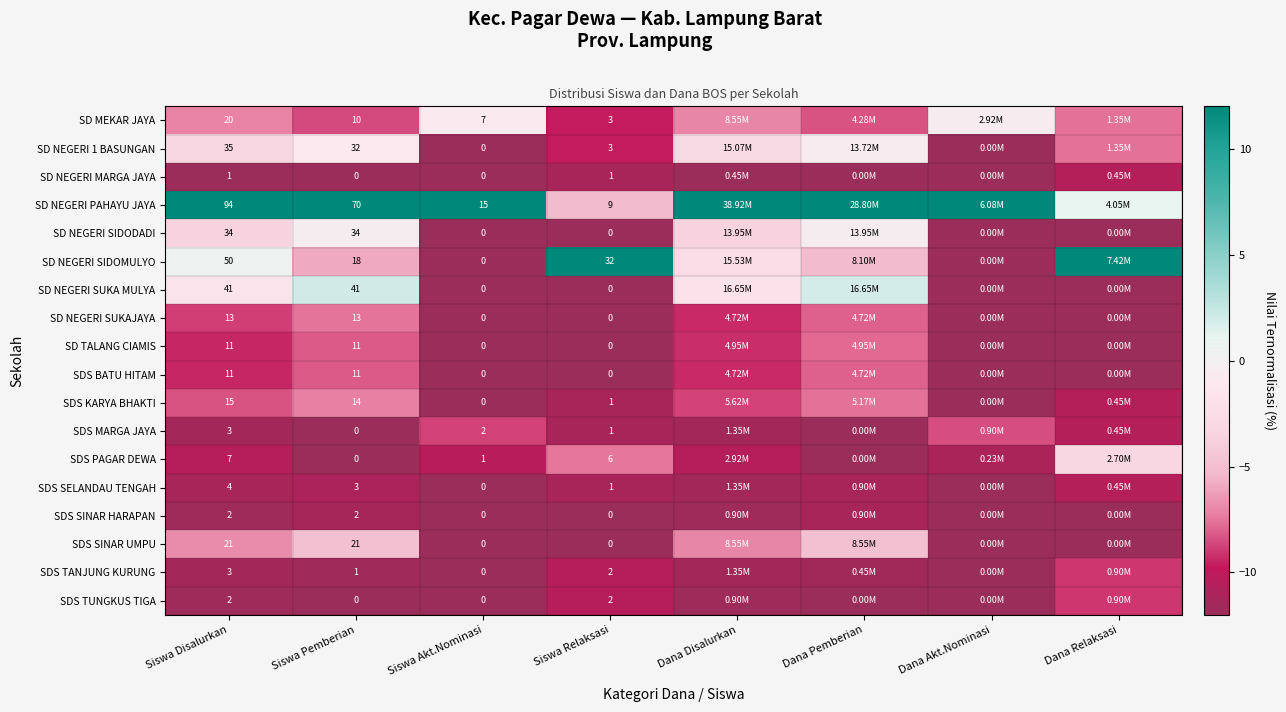

Where is SD NEGERI 1 BASUNGAN nearest to the value -6?

Dana Relaksasi